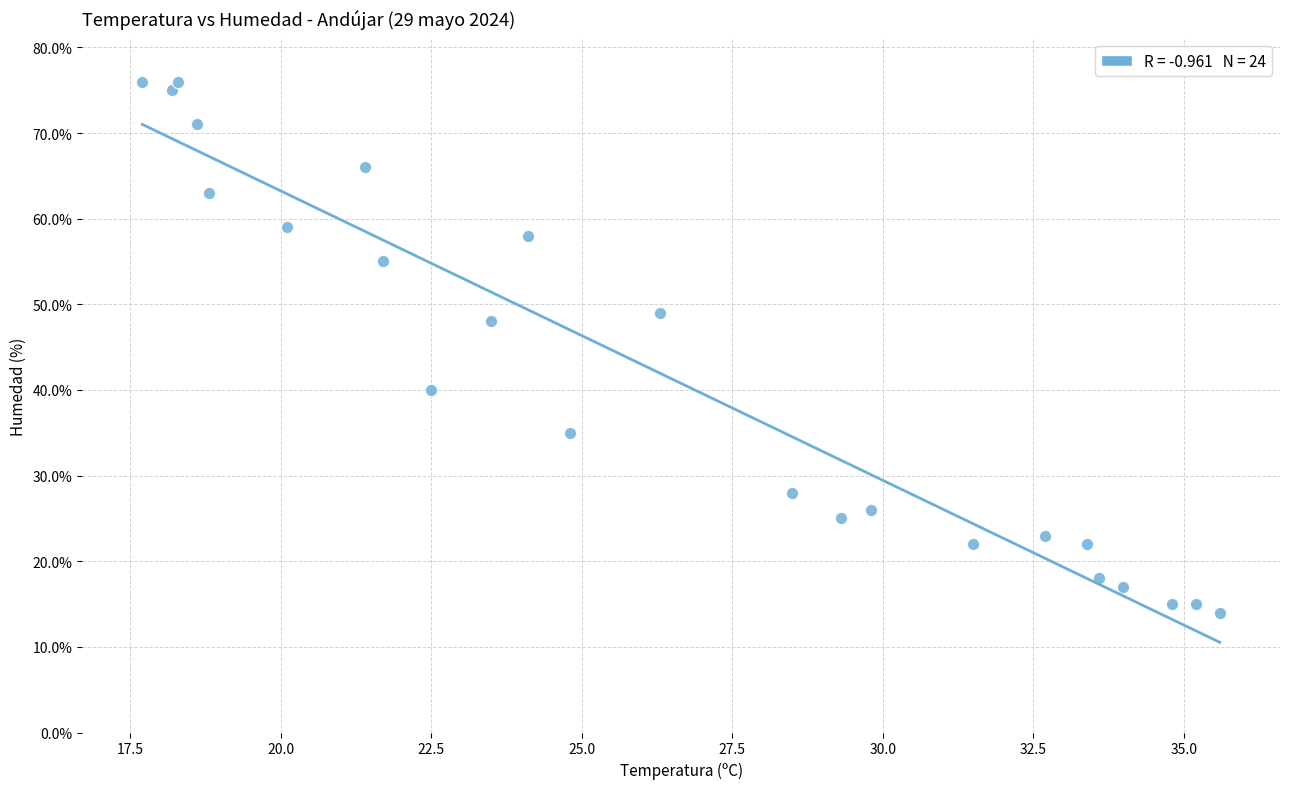

What is the range of Y values (max minus min)?

62